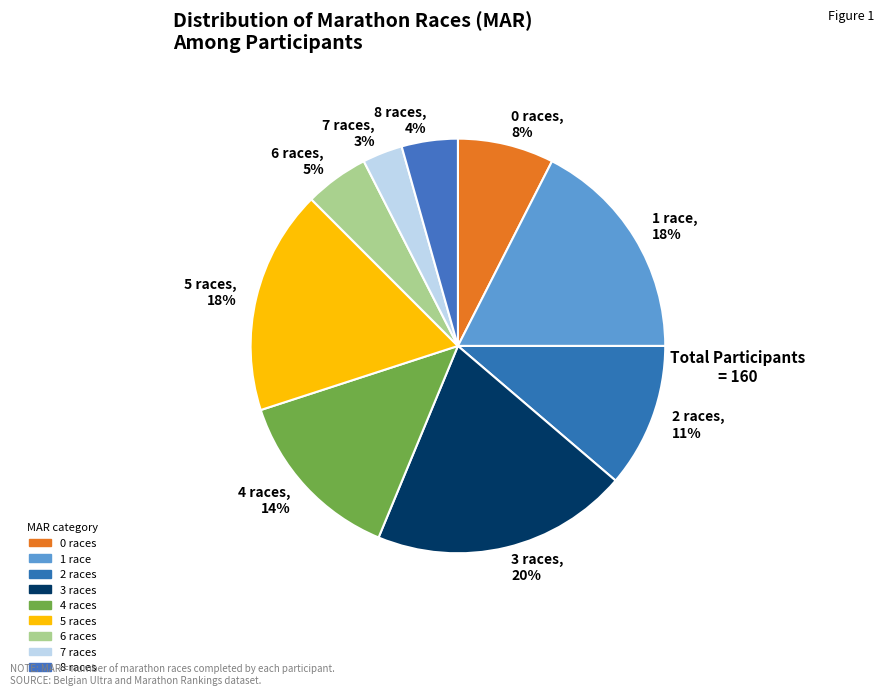

Do 3 races, 20% and 1 race, 18% together represent more than half of the pie?

No